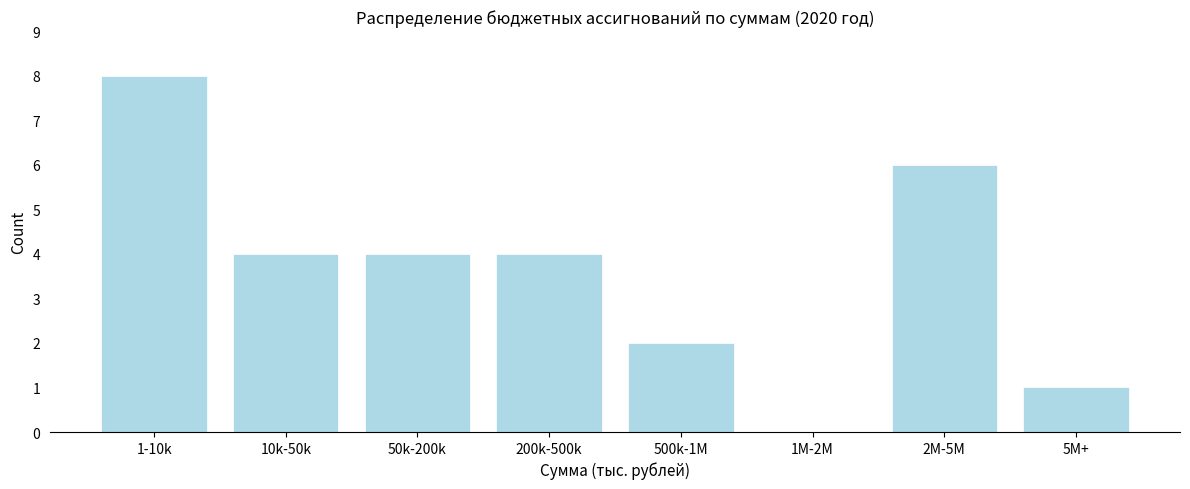

Reading right to left, transcribe all the data shown in this chart.

5M+=1	2M-5M=6	1M-2M=0	500k-1M=2	200k-500k=4	50k-200k=4	10k-50k=4	1-10k=8